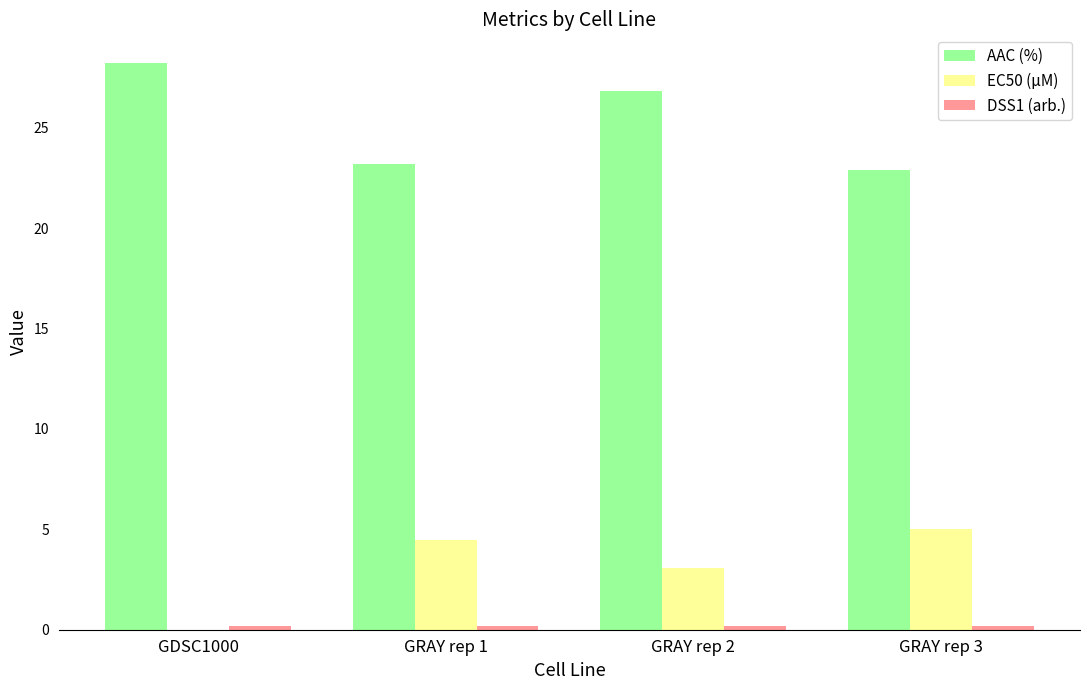

How many data points in EC50 (µM) are above 4?

2